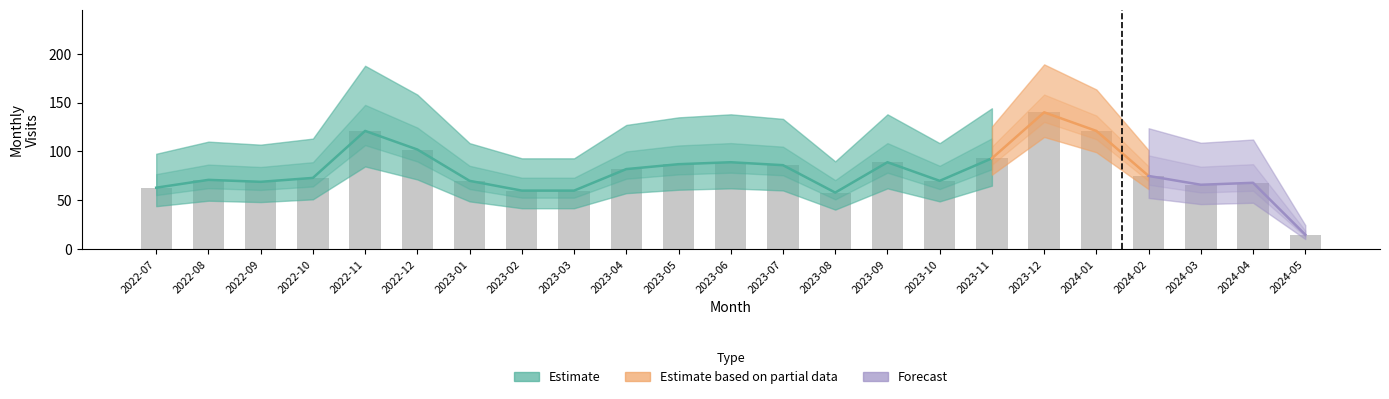

What is the sum of the values at 2022-11 and 2024-02?

196